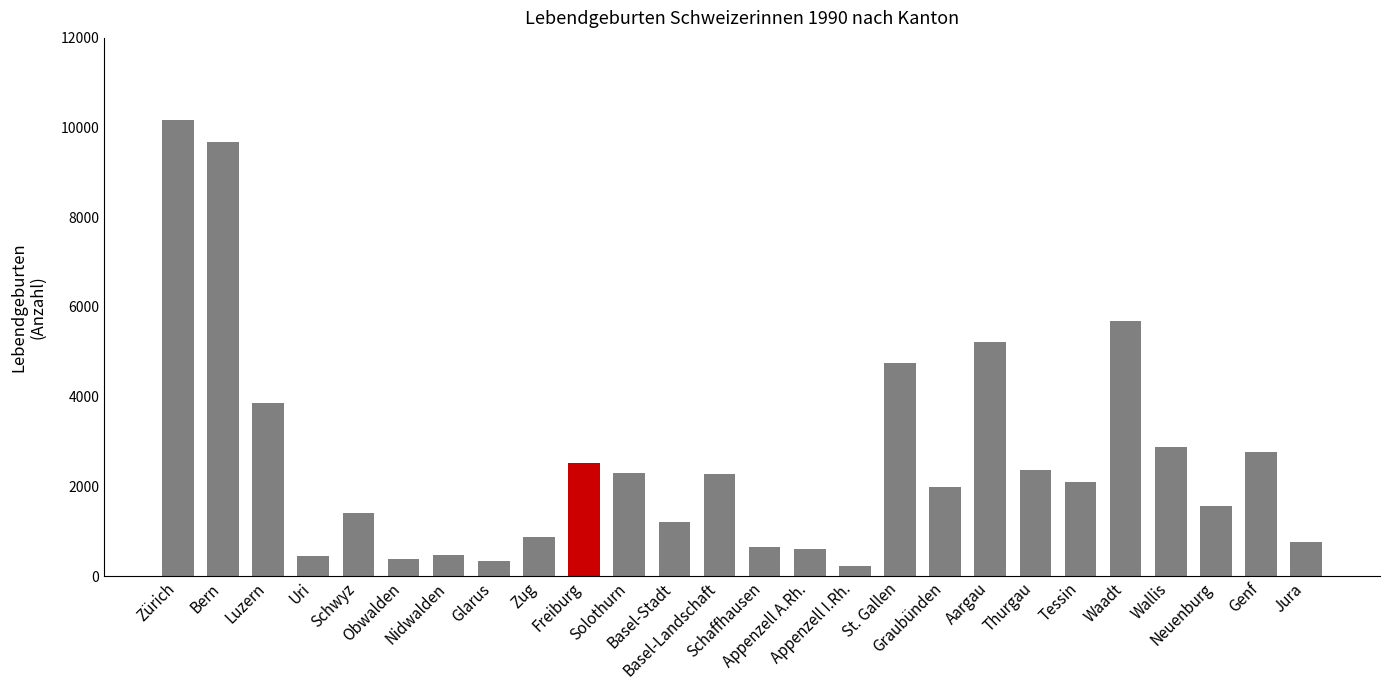

What is the value of the 15th bar from the left?

613